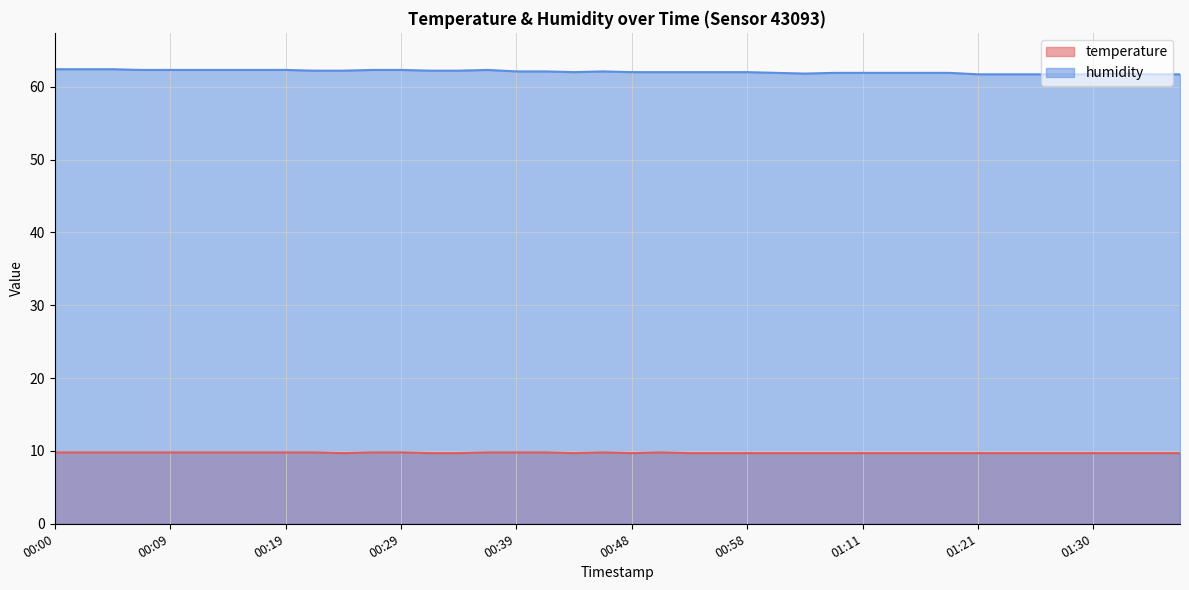

True or false: humidity and temperature intersect in this chart.

False